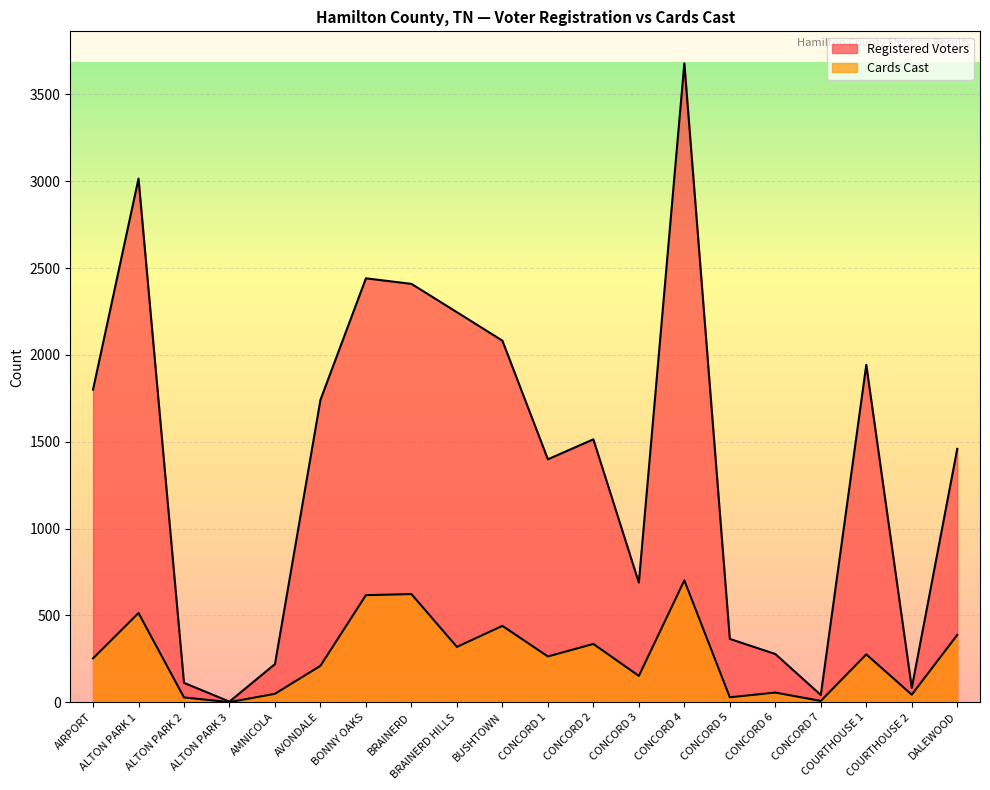

What is the value of the Registered Voters point at the 8th from the left?

2409